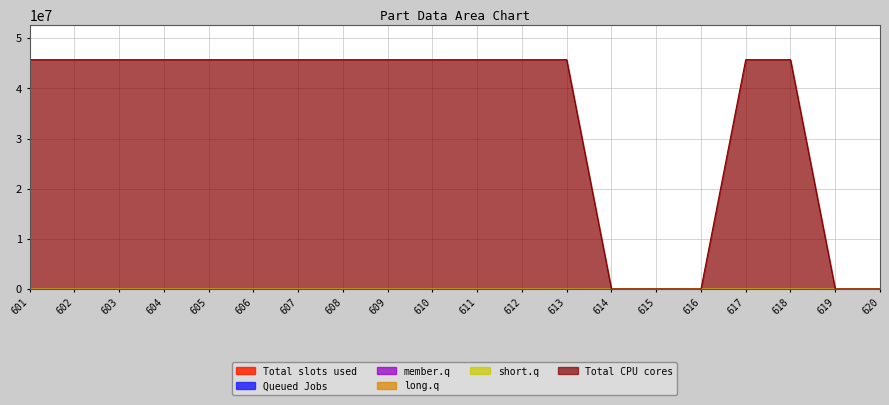

Which series has the largest total across all categories?

Total CPU cores